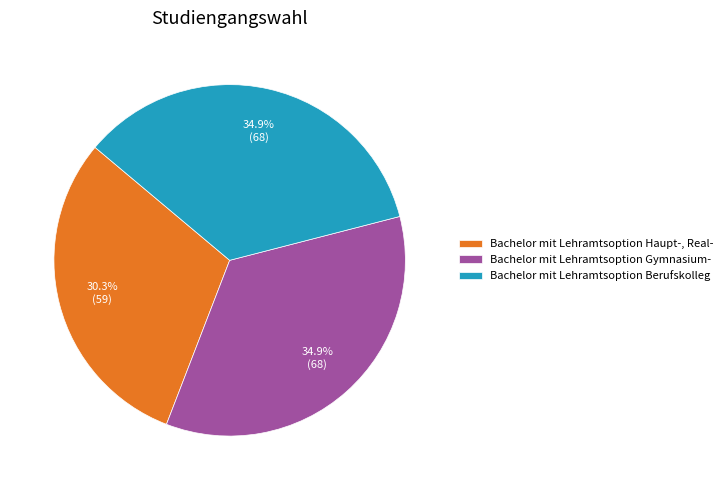

To the nearest percent, what percentage of the pie is Bachelor mit Lehramtsoption Haupt-, Real-?

30%